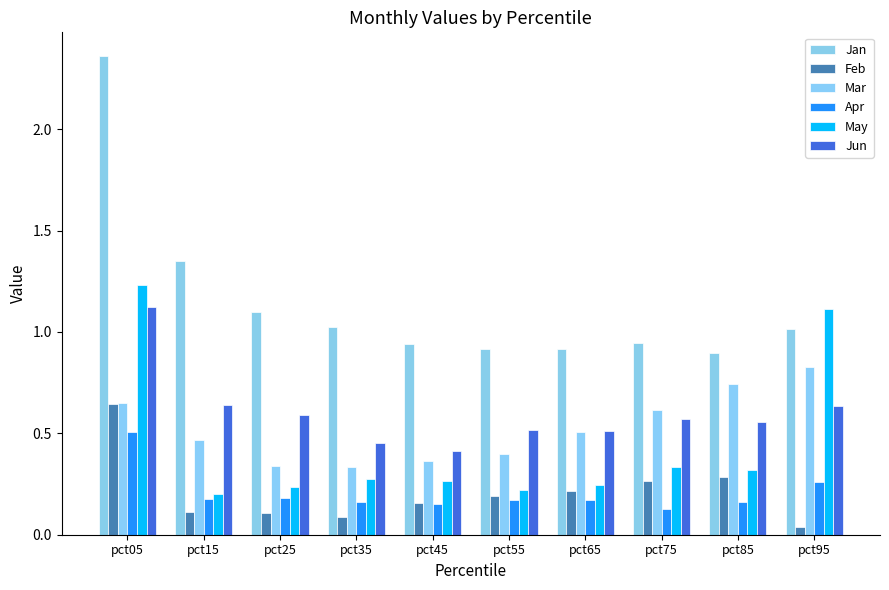

At which label does Mar reach its minimum?

pct35